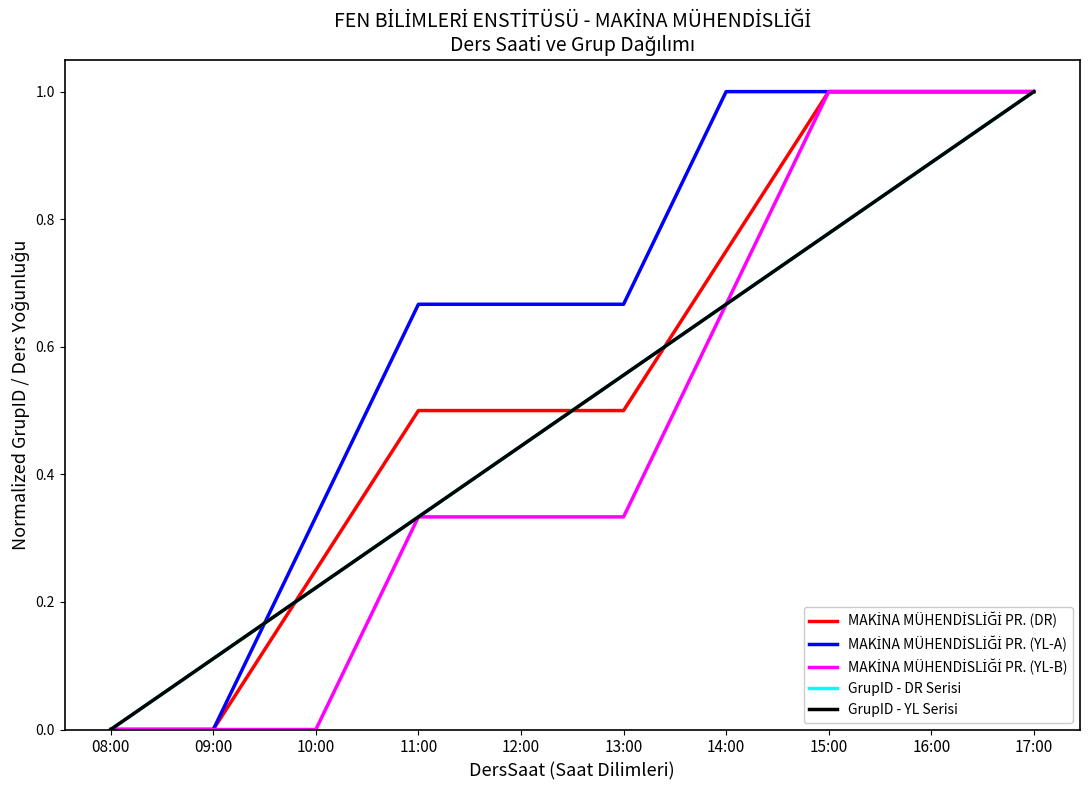

What is the average value of the MAKİNA MÜHENDİSLİĞİ PR. (YL-A) series?

0.6